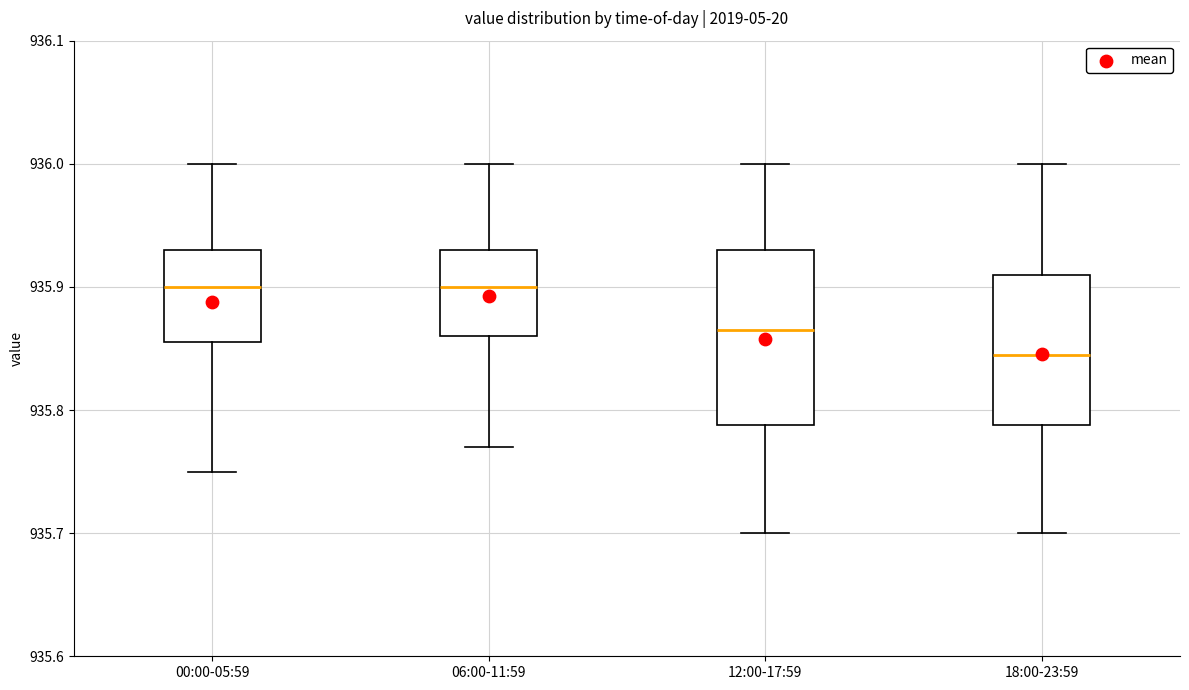

Where is the lower edge of the box for 00:00-05:59 on the y-axis? The values are not printed on the chart, so give them approximately, as read against the axis.

935.86